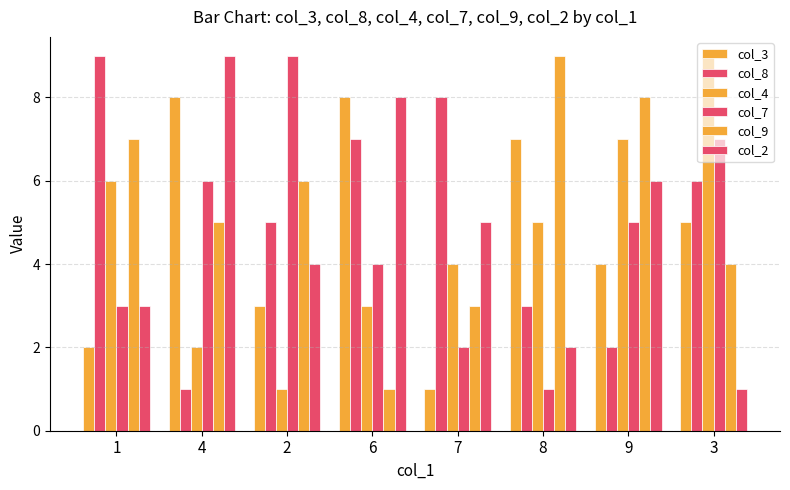

Count the number of categories in the chart.

8